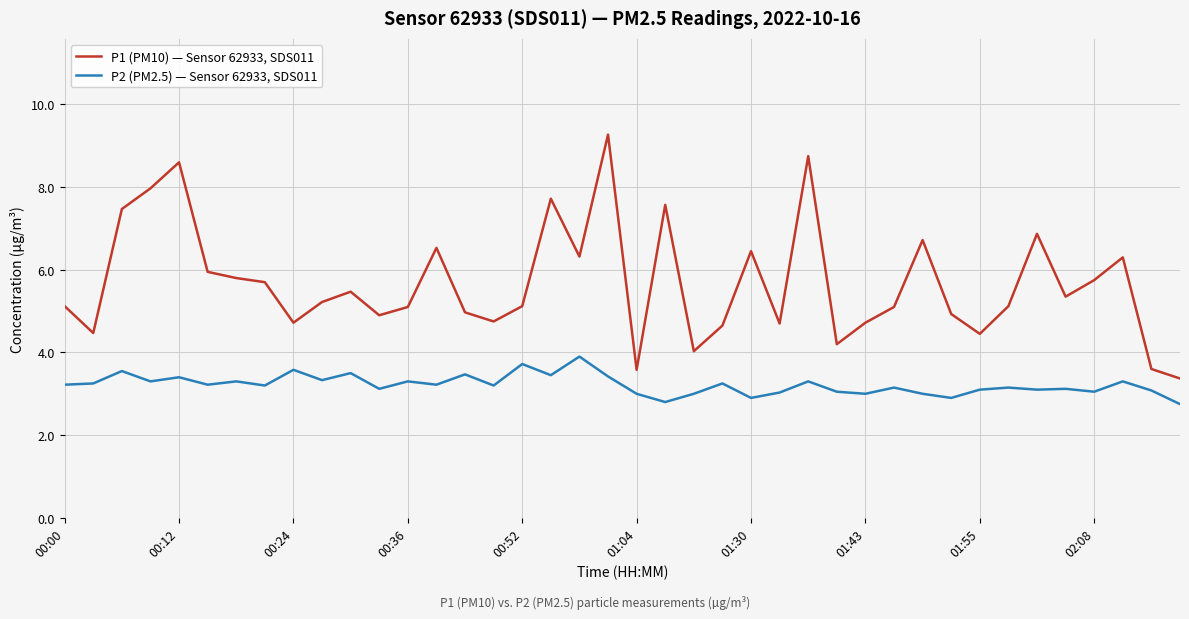

List the series in order of their peak value, lowest first.

P2 (PM2.5) — Sensor 62933, SDS011, P1 (PM10) — Sensor 62933, SDS011